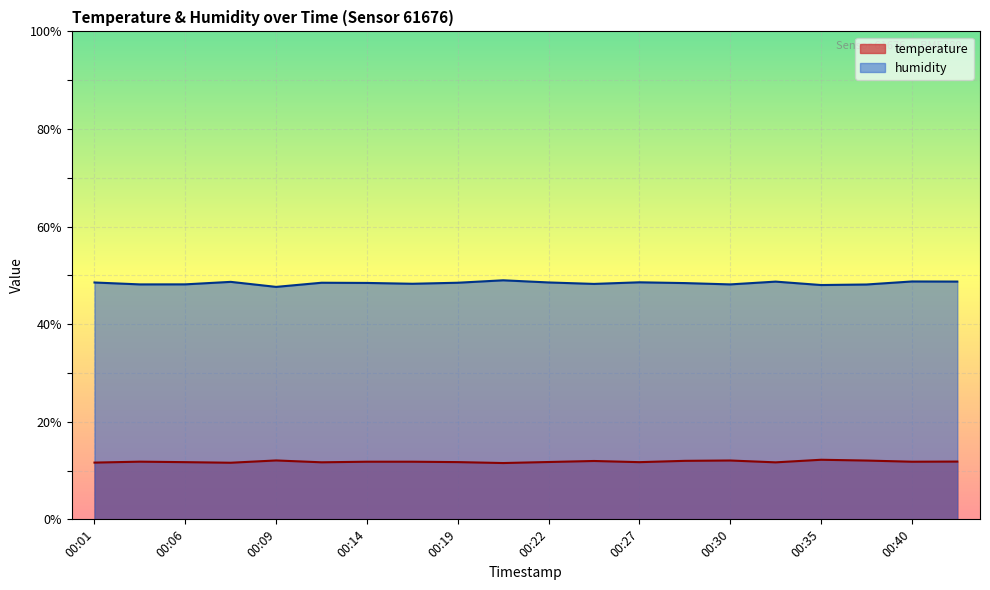

Reading left to right, what are all the values shown in this chart?

temperature: 11.6	11.8	11.7	11.6	12.1	11.7	11.8	11.8	11.7	11.5	11.8	12.0	11.7	12.0	12.1	11.7	12.2	12.1	11.8	11.8
humidity: 48.5	48.1	48.2	48.7	47.6	48.5	48.5	48.3	48.5	49.0	48.5	48.2	48.6	48.4	48.1	48.7	48.0	48.1	48.8	48.7